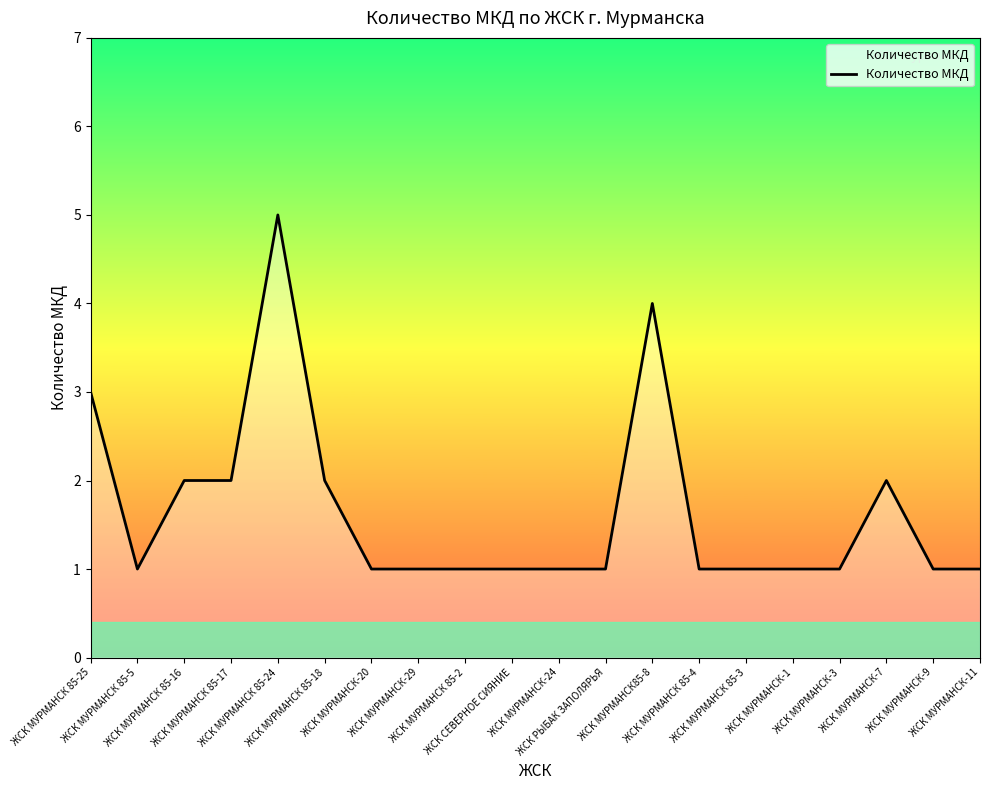

What is the difference between the maximum and minimum values?

4